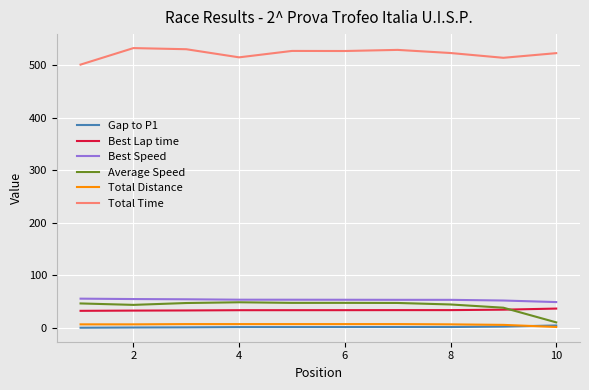

Which series has the largest total across all categories?

Total Time